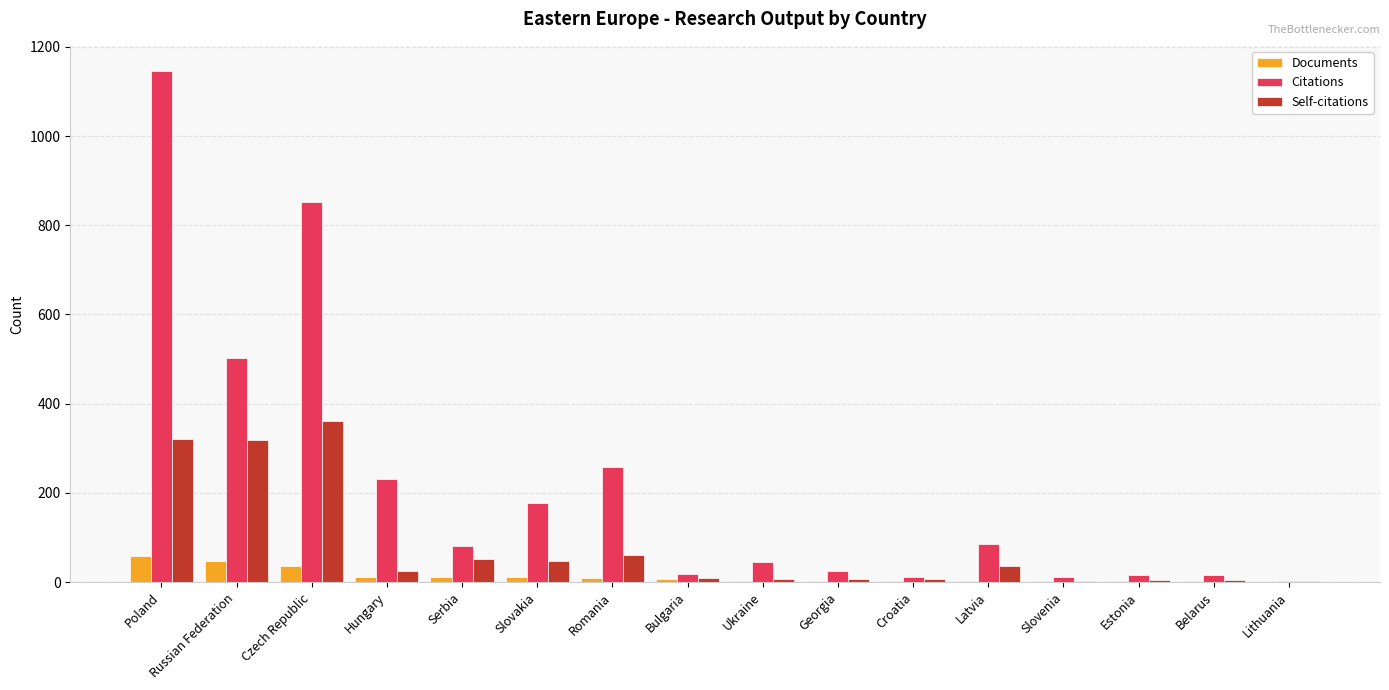

Which category has the highest value across all series?

Poland